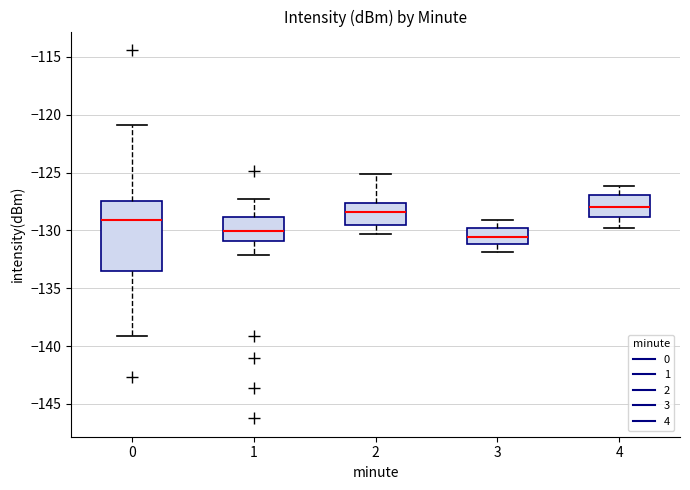

Reading left to right, transcribe this box plot: for each box, give where its median line is, the range the box spans, and where its two whiskers end, as read against the y-axis. The values are not printed on the chart, so give them approximately, as read against the axis.

0: median -129.0, box -133.5 to -127.5, whiskers -139.0 to -121.0
1: median -130.0, box -131.0 to -129.0, whiskers -132.0 to -127.5
2: median -128.5, box -129.5 to -127.5, whiskers -130.5 to -125.0
3: median -130.5, box -131.0 to -130.0, whiskers -132.0 to -129.0
4: median -128.0, box -129.0 to -127.0, whiskers -130.0 to -126.0